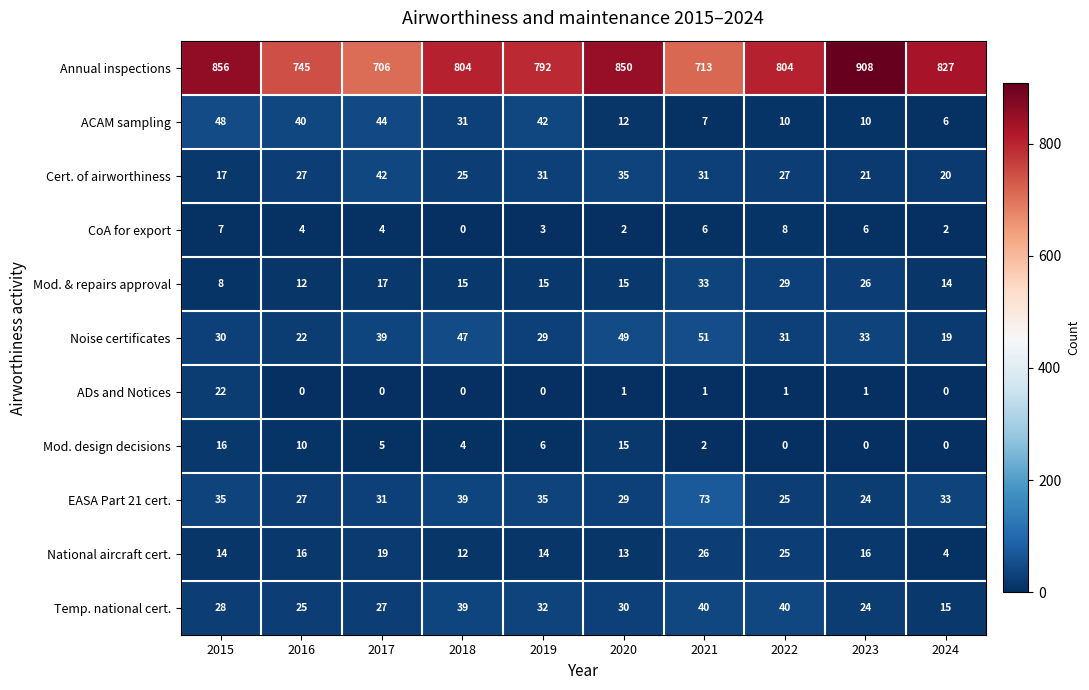

List the series in order of their peak value, highest first.

Annual inspections, EASA Part 21 cert., Noise certificates, ACAM sampling, Cert. of airworthiness, Temp. national cert., Mod. & repairs approval, National aircraft cert., ADs and Notices, Mod. design decisions, CoA for export